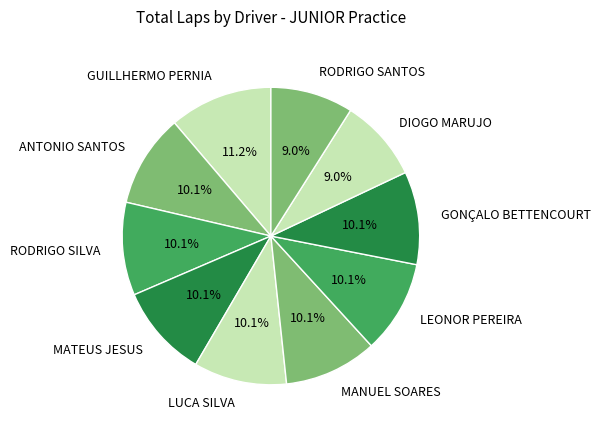

Does RODRIGO SILVA account for over 50% of the chart?

No